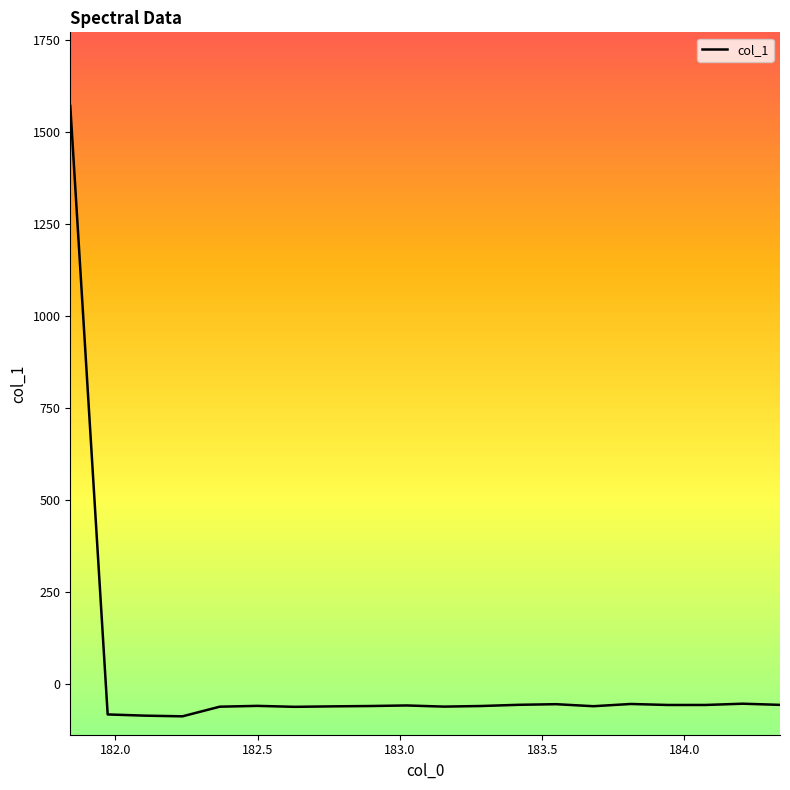

What is the smallest value displayed?

-88.7